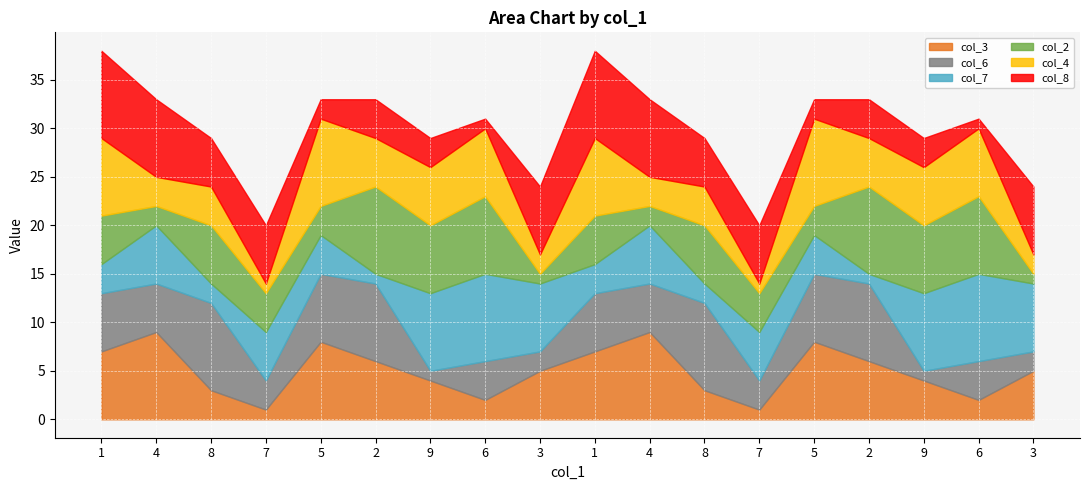

What are all the series names shown in the legend?

col_3, col_6, col_7, col_2, col_4, col_8